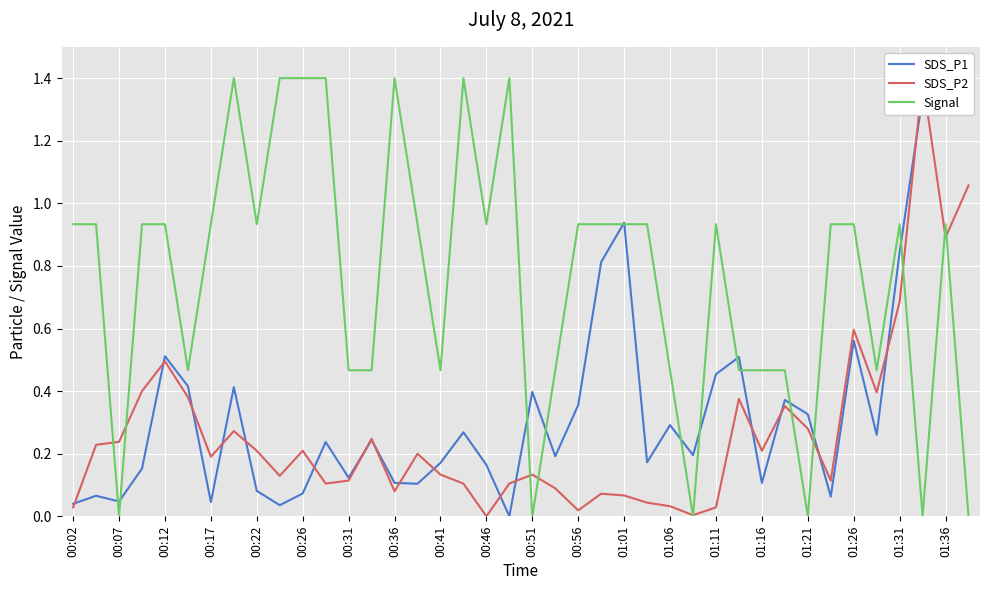

Does the chart display data point markers on the line(s)?

No